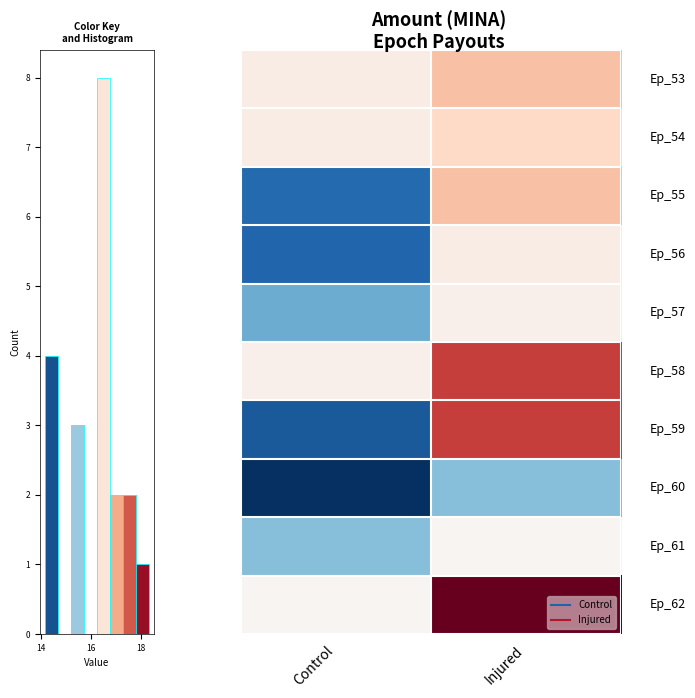

Rank the series by their maximum value, from highest to lowest.

row_9, row_5, row_6, row_0, row_2, row_1, row_3, row_4, row_8, row_7